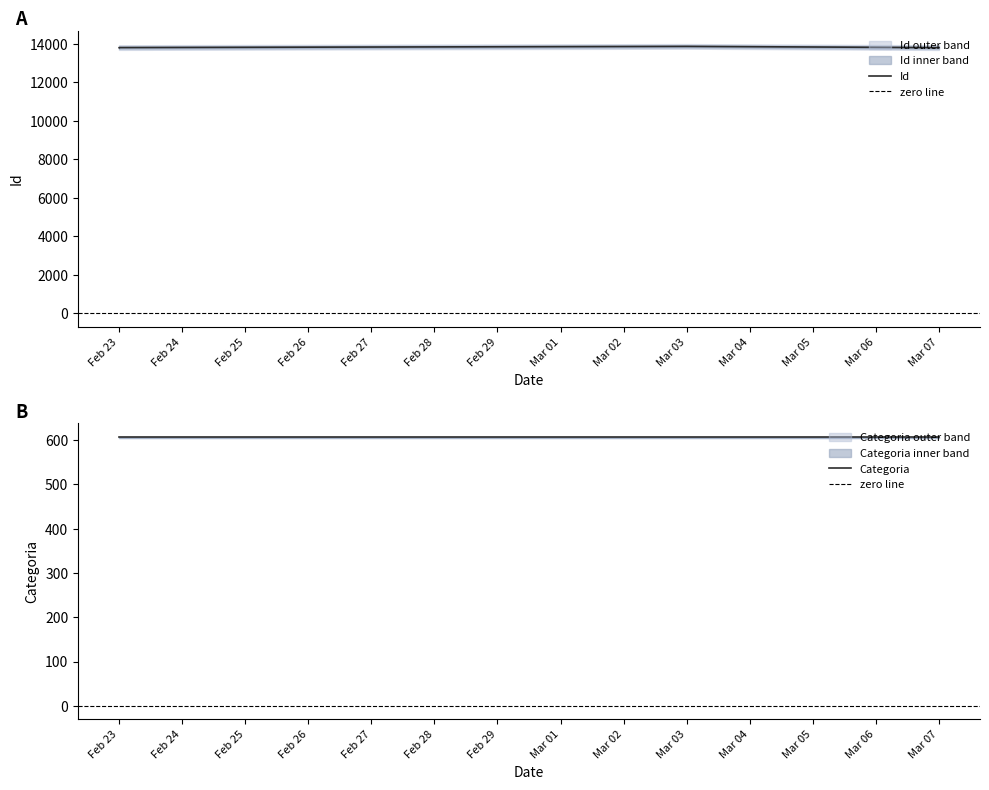

At which category does the chart reach its peak across all series?

Mar 03